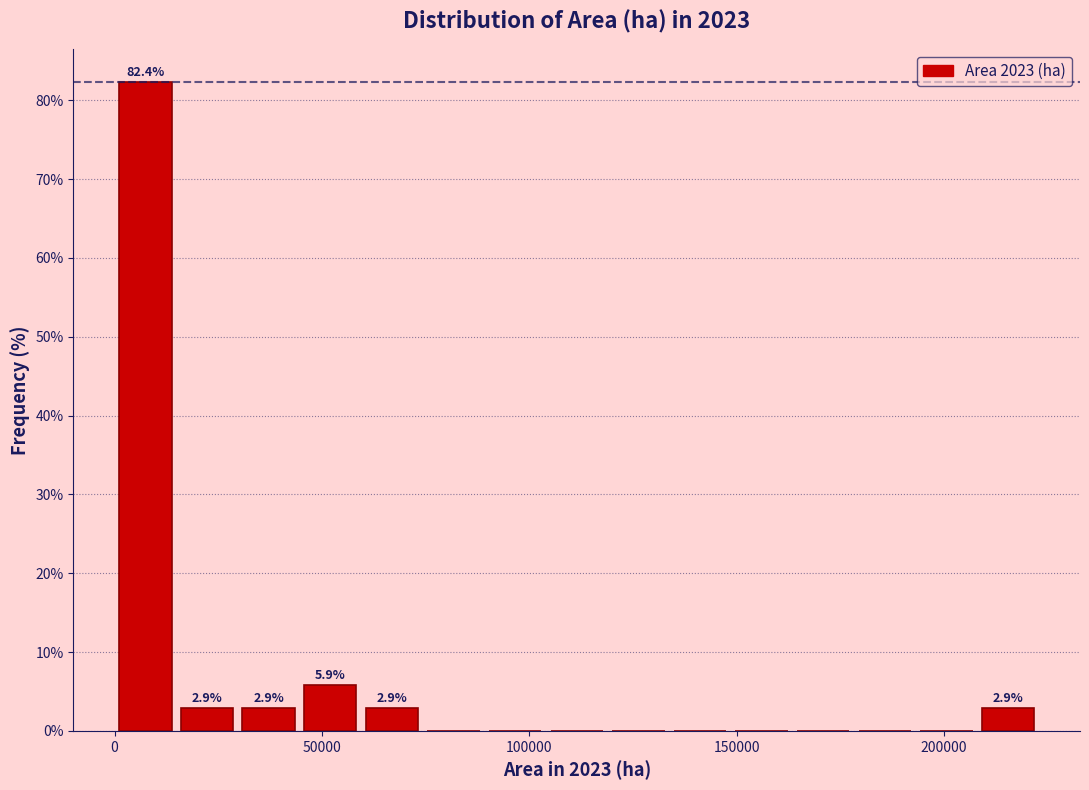

Around what value on the x-axis is the tallest bar? Give the approximate position of its centre, as read against the axis.

5000